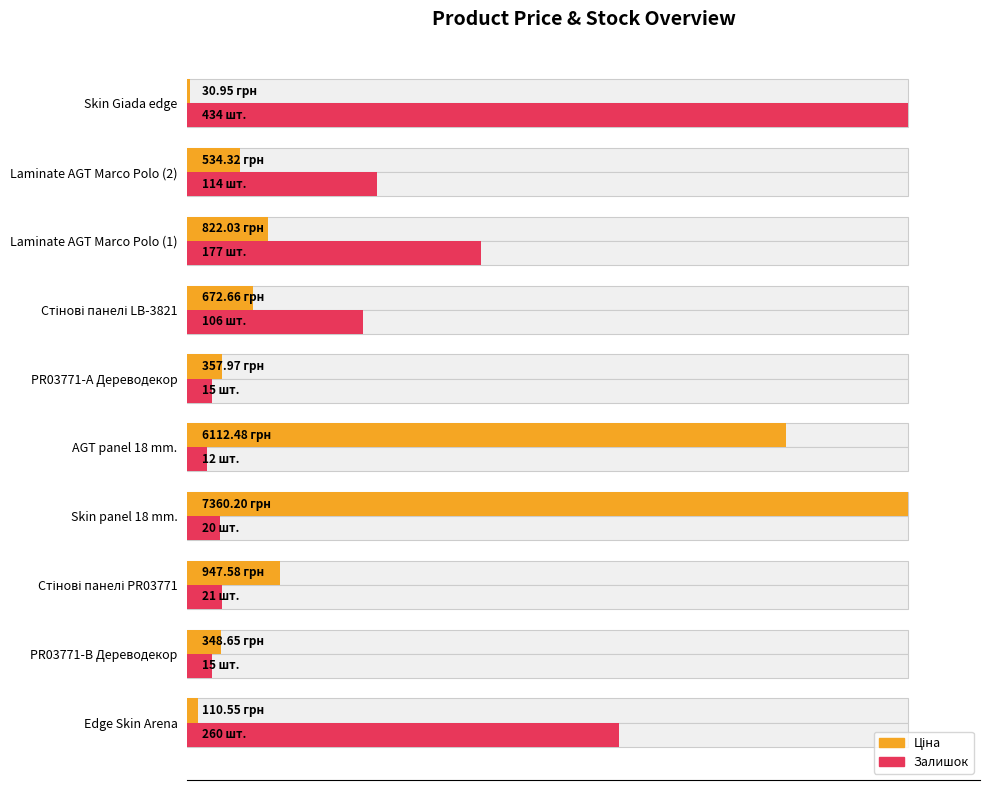

Are the bars grouped side by side (vs. stacked)?

Yes